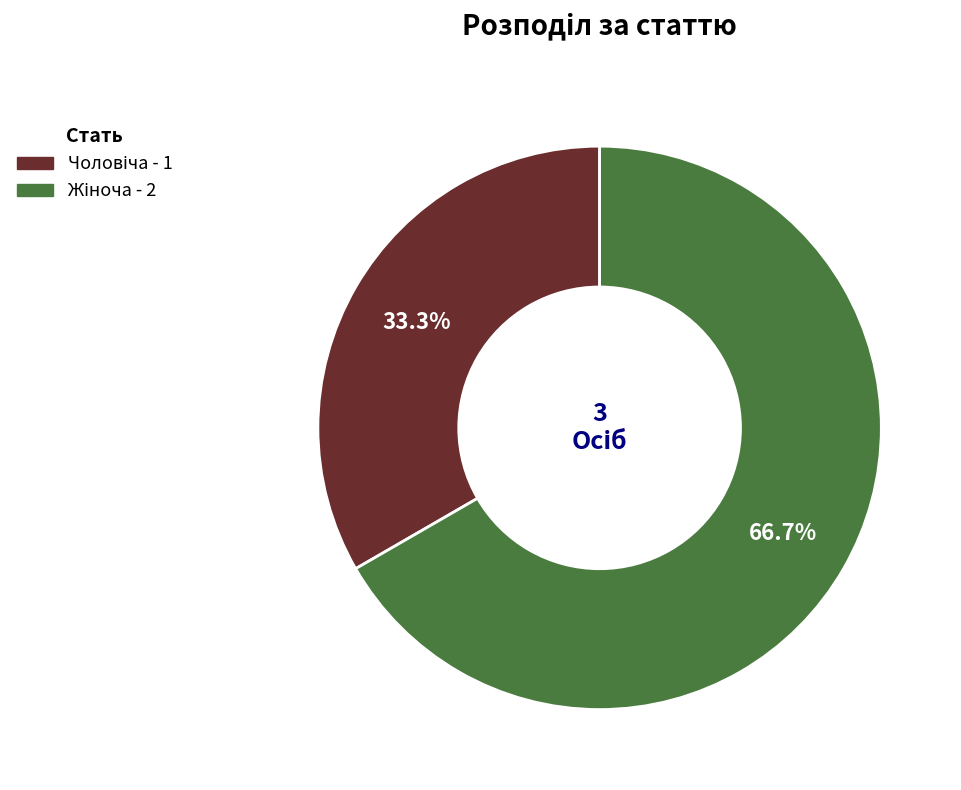

Count the number of slices in the pie.

2